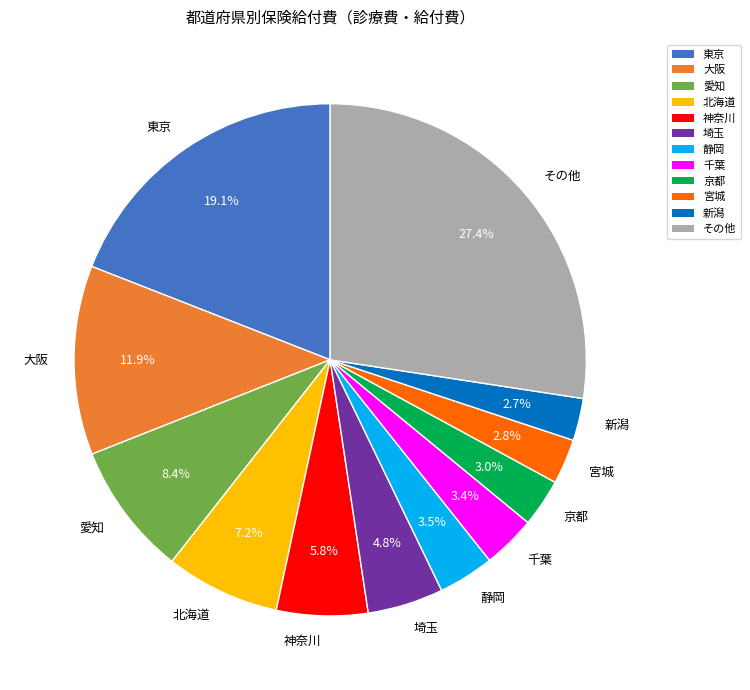

How many slices are in this pie chart?

12